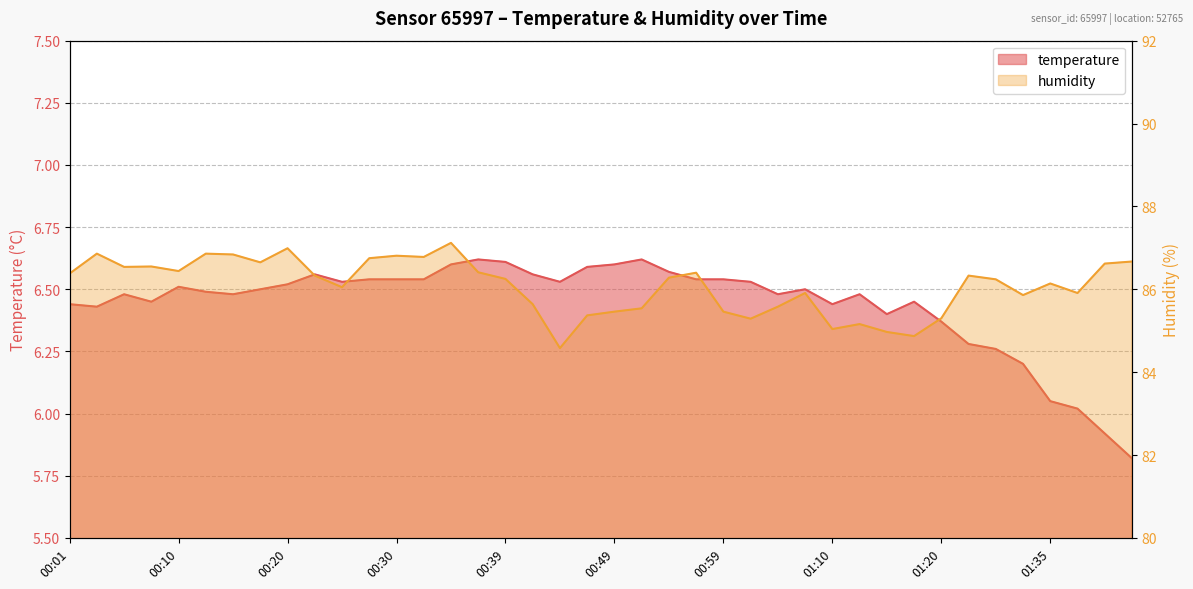

How many values in the humidity series are below 86?

16